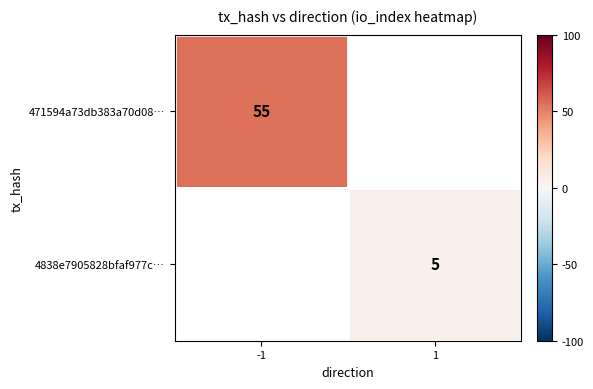

Is it true that 471594a73db383a70d08… equals 25 at -1?

False